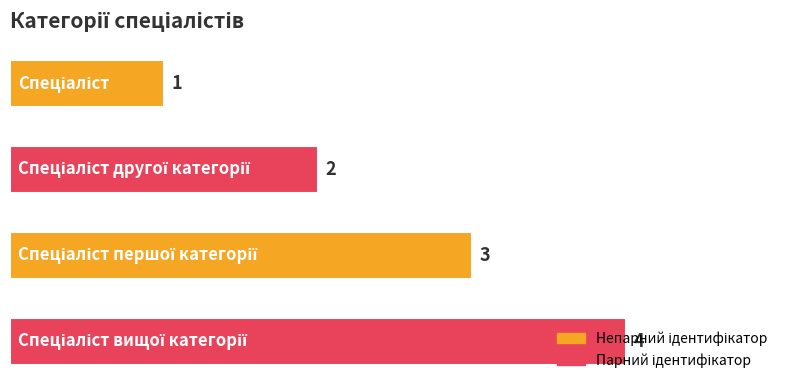

What is the value of the 4th bar from the top?

4